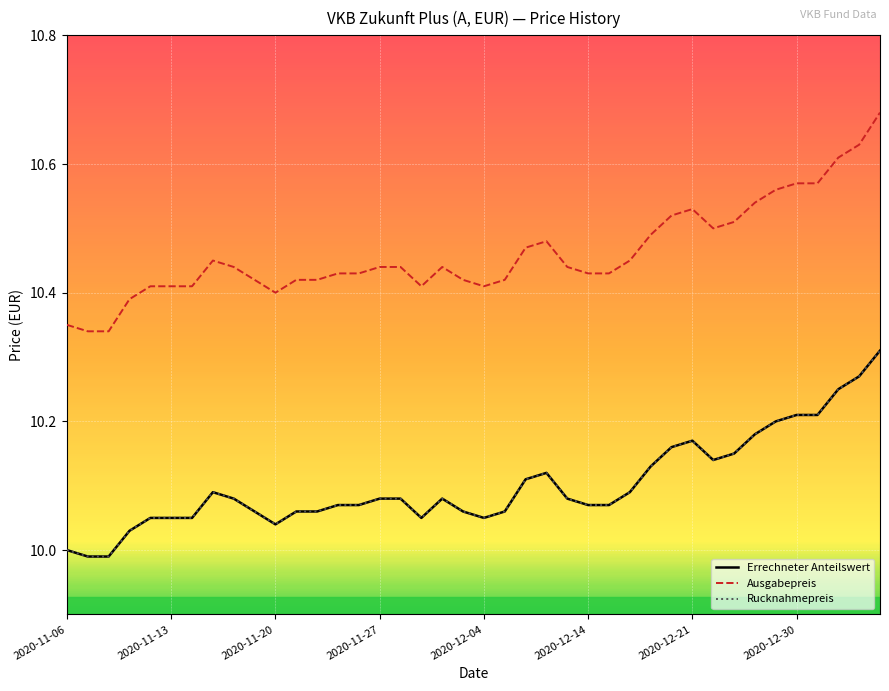

Does the chart have visible grid lines?

Yes